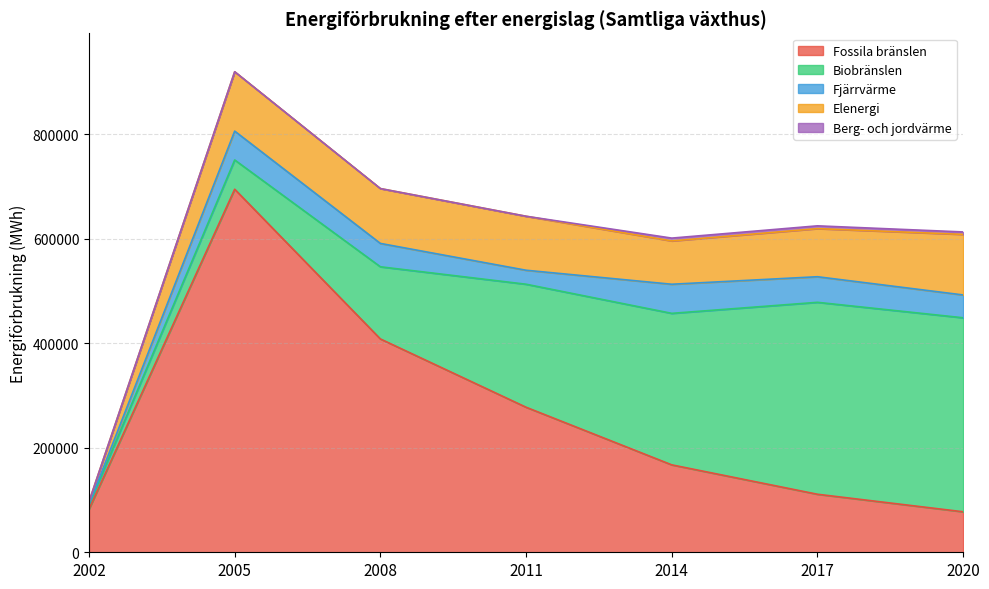

After their last crossing, which series has the higher values: Elenergi or Fossila bränslen?

Elenergi